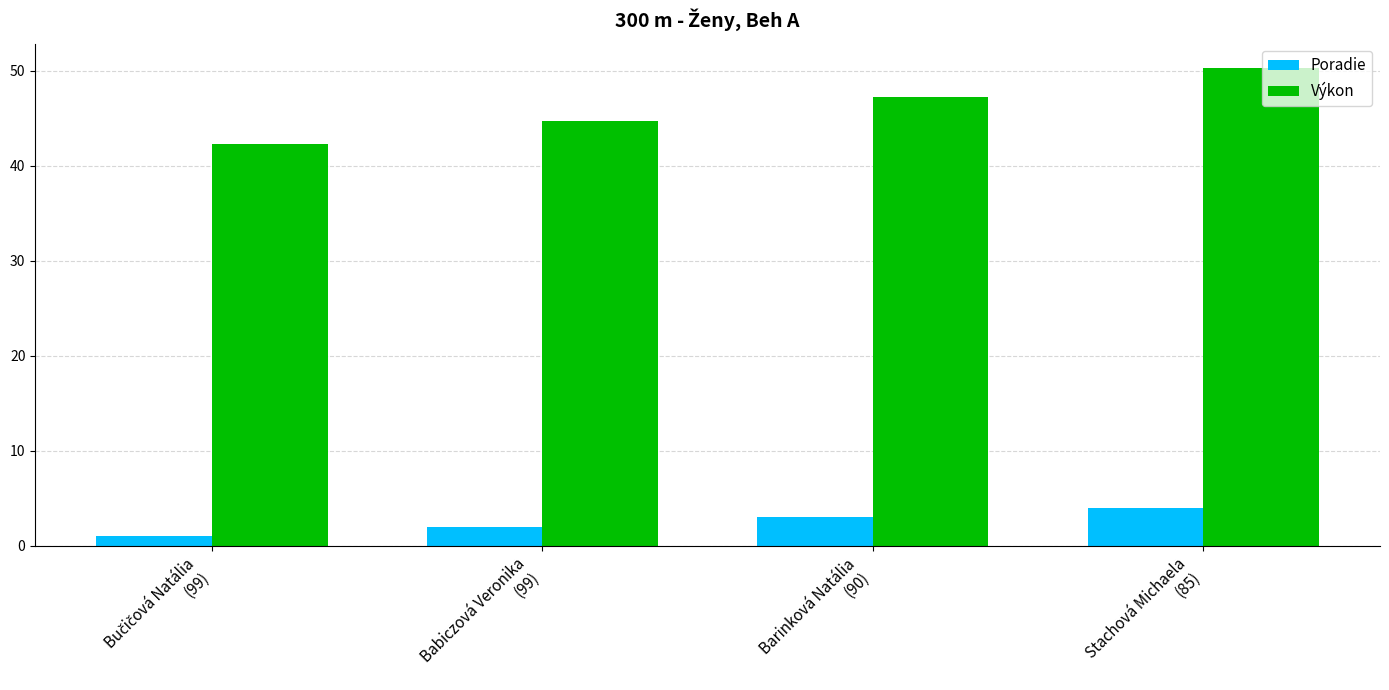

What is the difference between the maximum and second lowest values in the Výkon series?

5.6